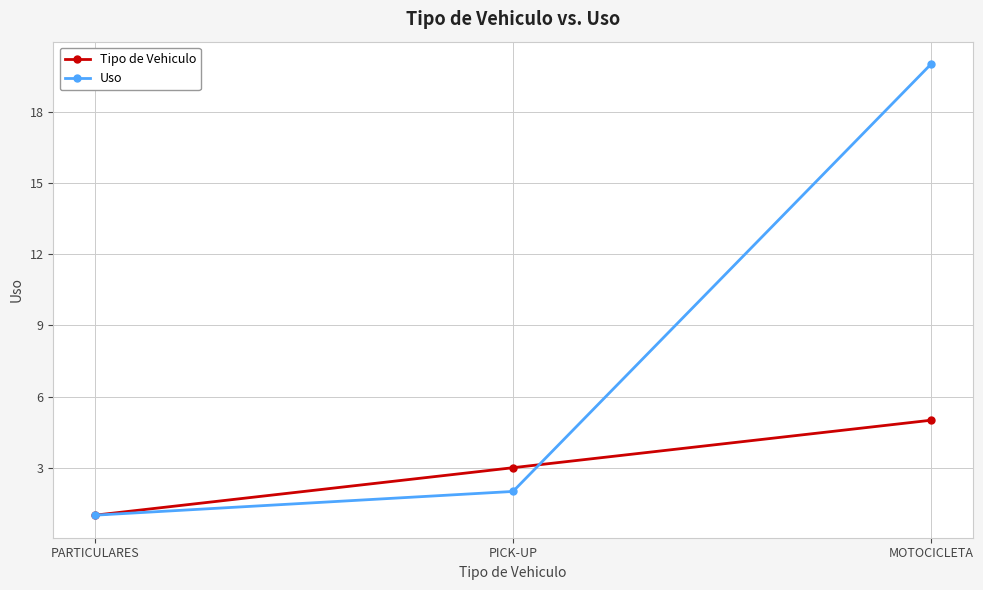

What is the difference between the Tipo de Vehiculo values at PARTICULARES and MOTOCICLETA?

4